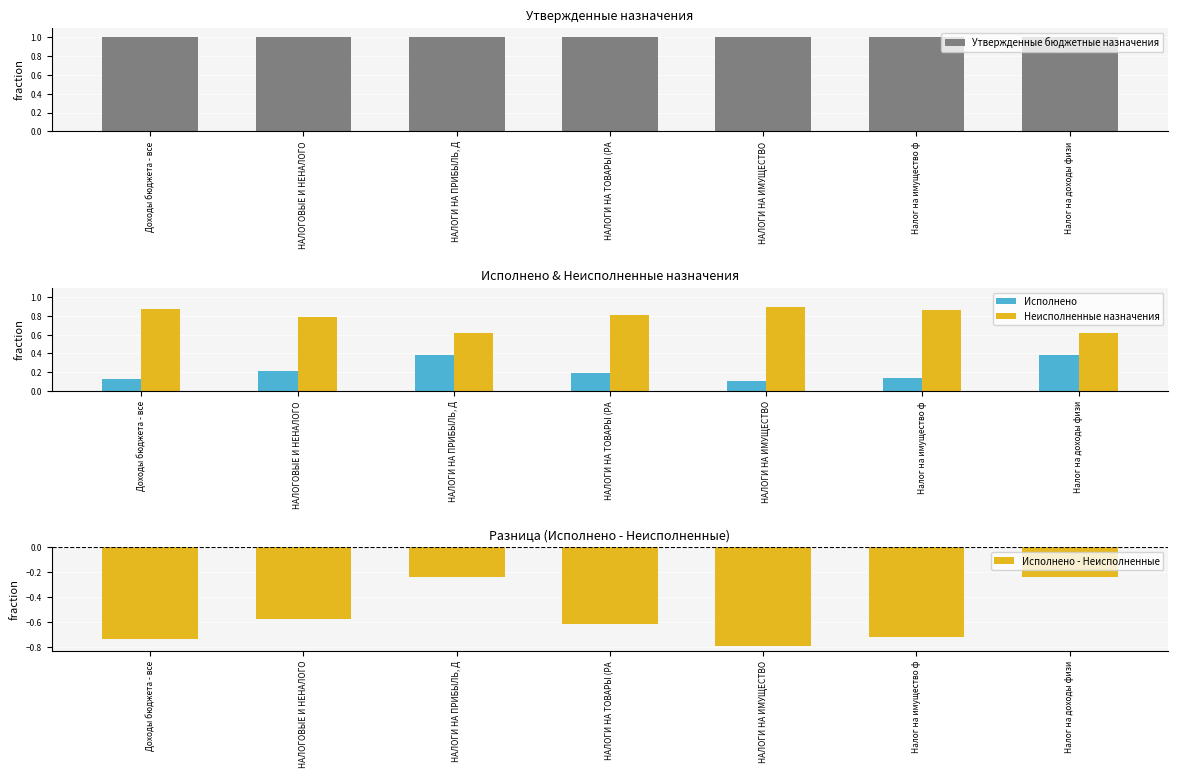

What is the sum of the Утвержденные бюджетные назначения values at Доходы бюджета - все and НАЛОГИ НА ИМУЩЕСТВО?

2.0